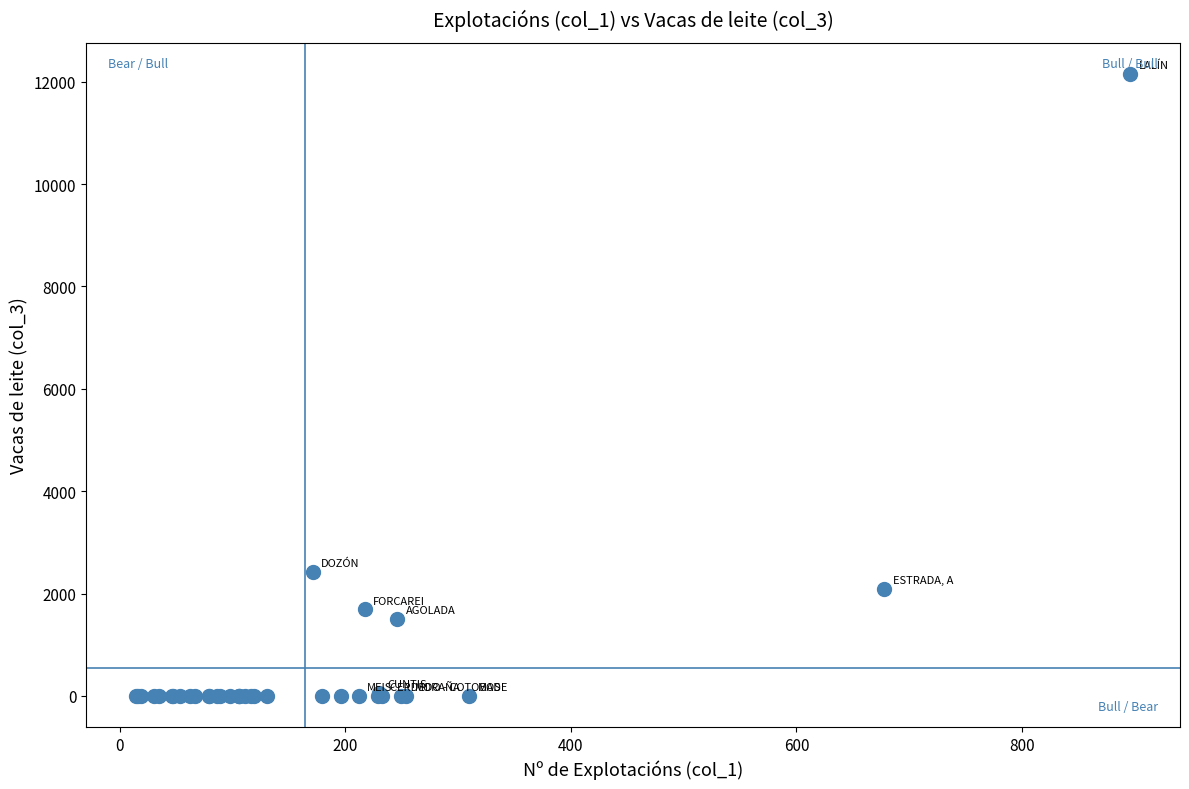

What Y value in the scatter plot is closest to 6074?

2423